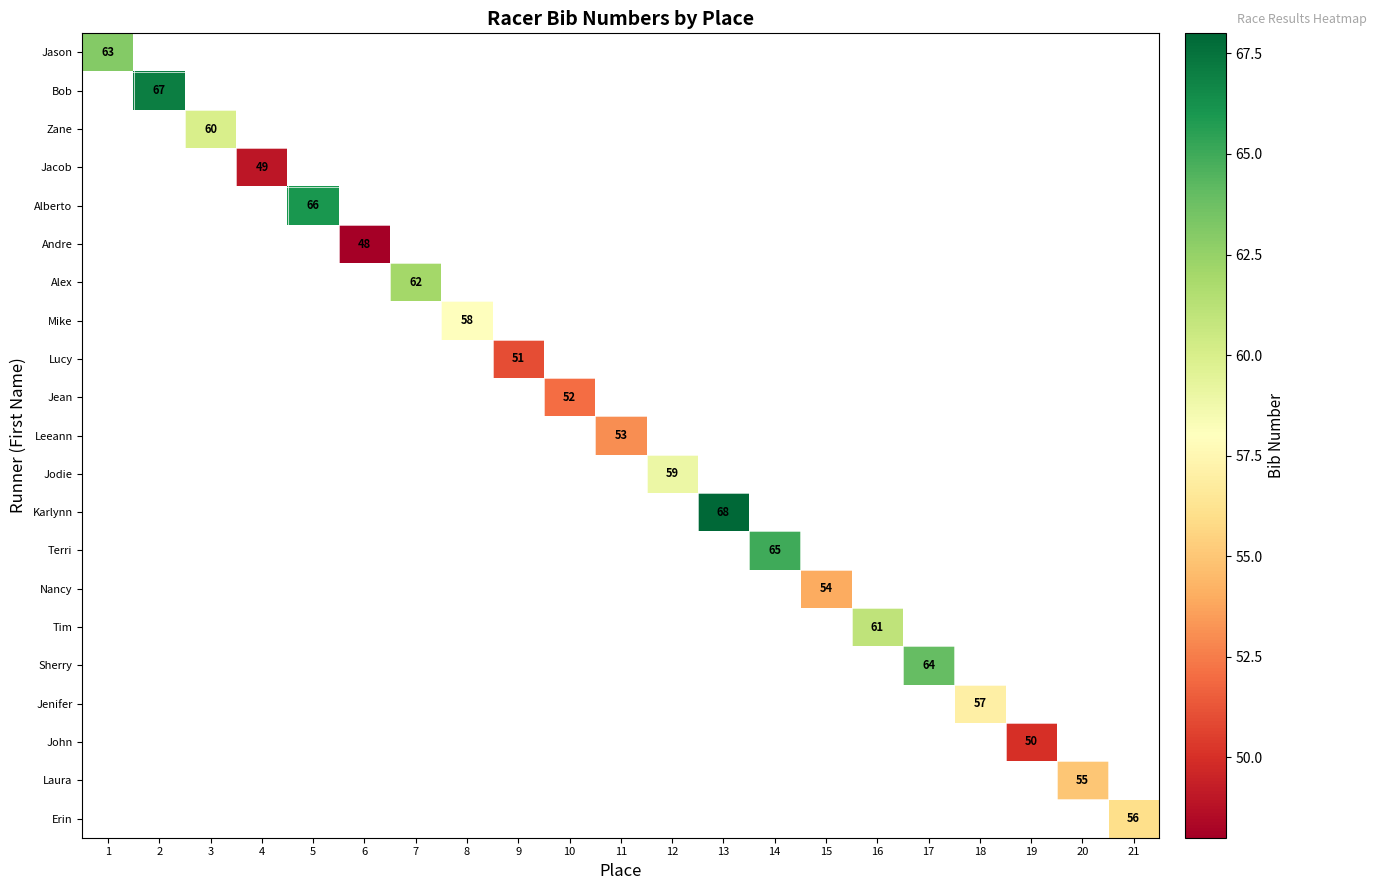

Rank the categories by Jodie value from lowest to highest.

1, 2, 3, 4, 5, 6, 7, 8, 9, 10, 11, 12, 13, 14, 15, 16, 17, 18, 19, 20, 21